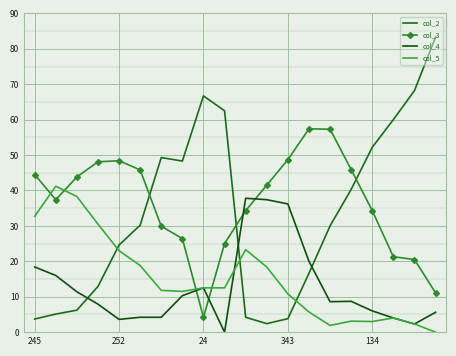

What is the label of the 2nd point from the left?

252